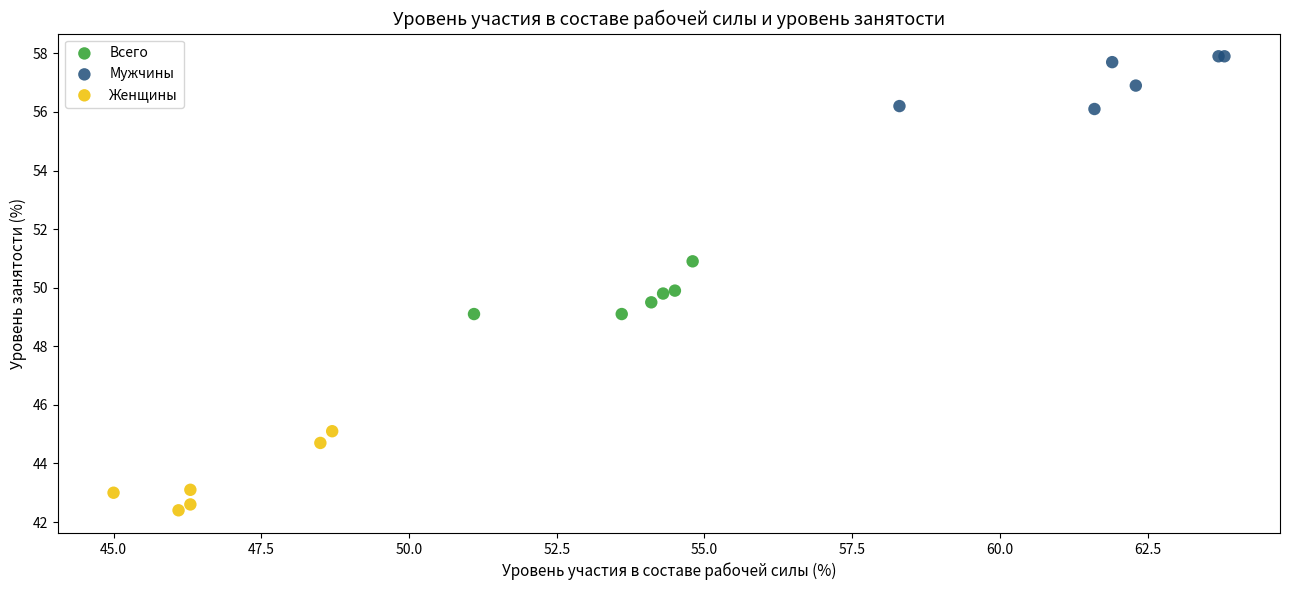

Which series reaches the minimum Y coordinate?

Женщины